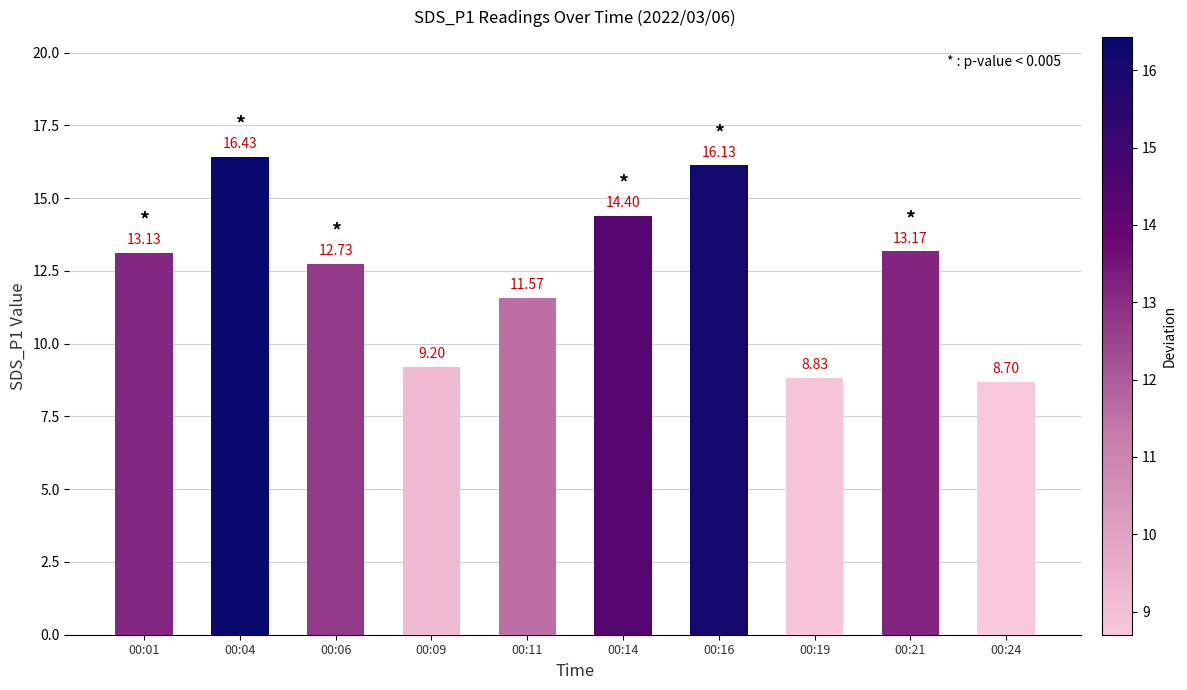

The chart shows a value of 22.7 at 00:04. True or false?

False